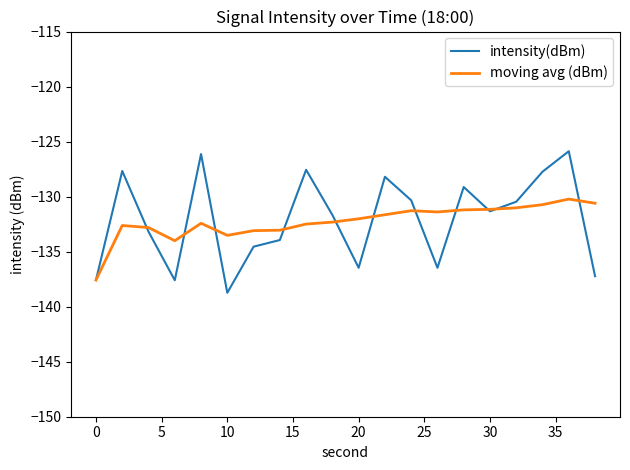

Which series has the largest range (max minus min)?

intensity(dBm)